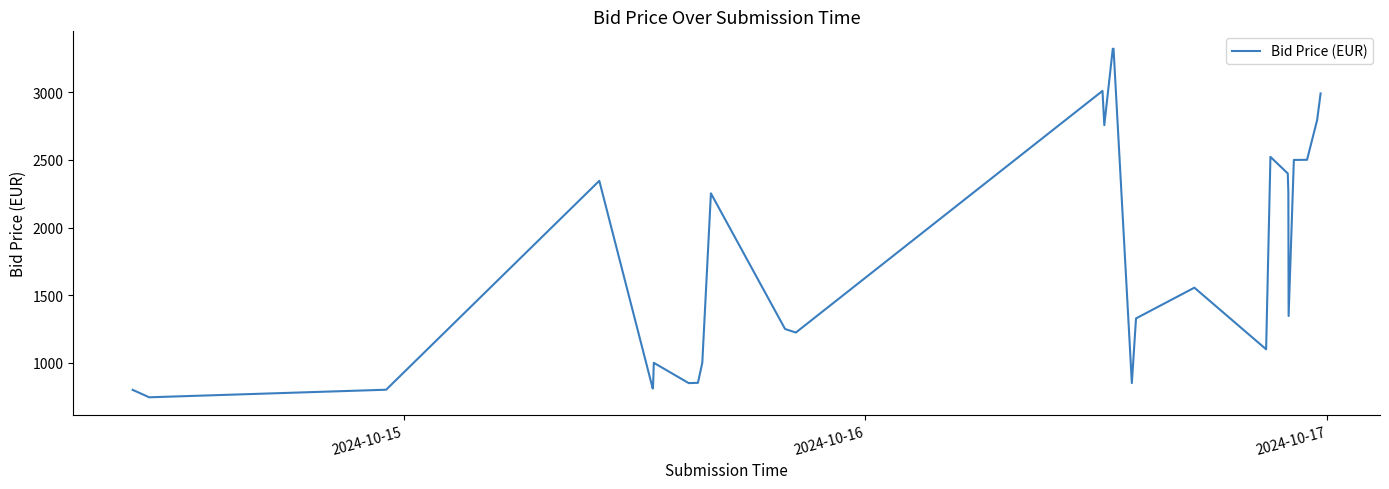

What is the smallest value displayed?

745.0